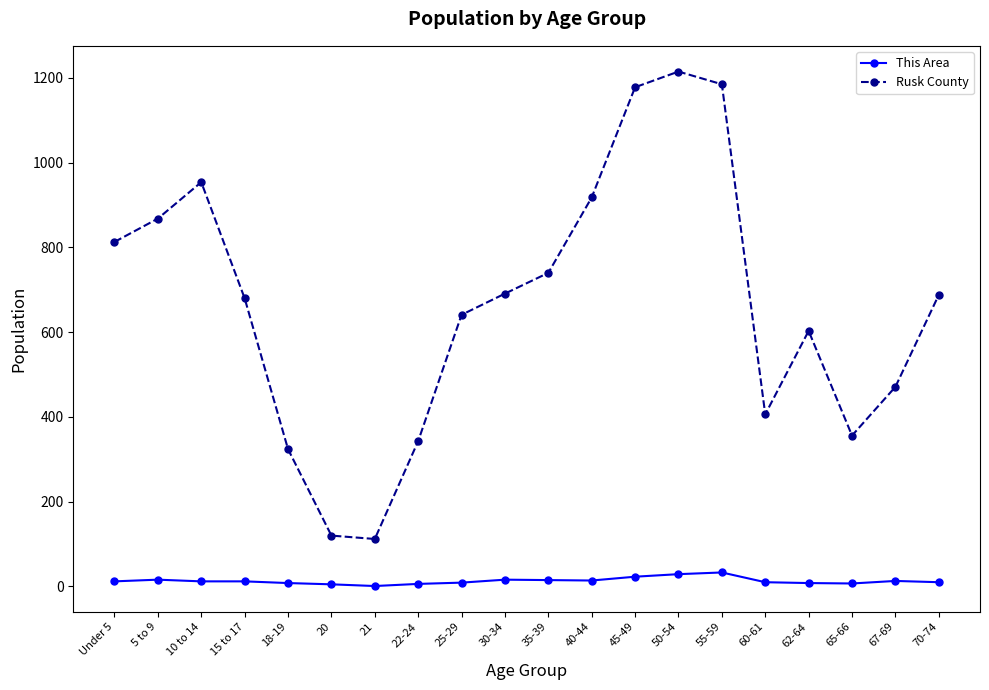

How many interior local peaks does the Rusk County series have?

3